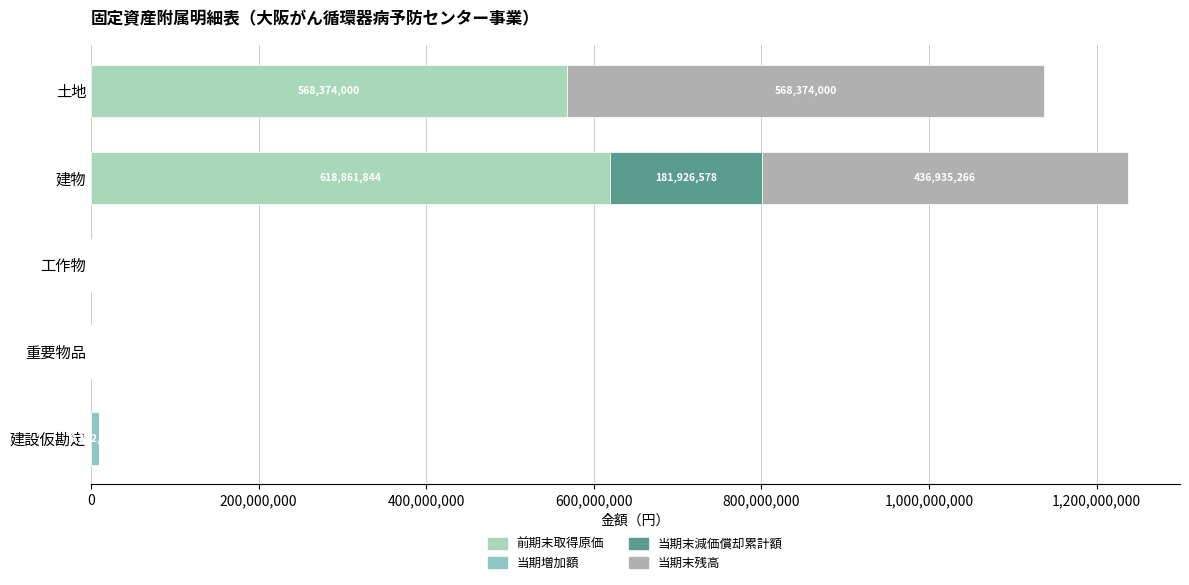

Count the number of categories in the chart.

5